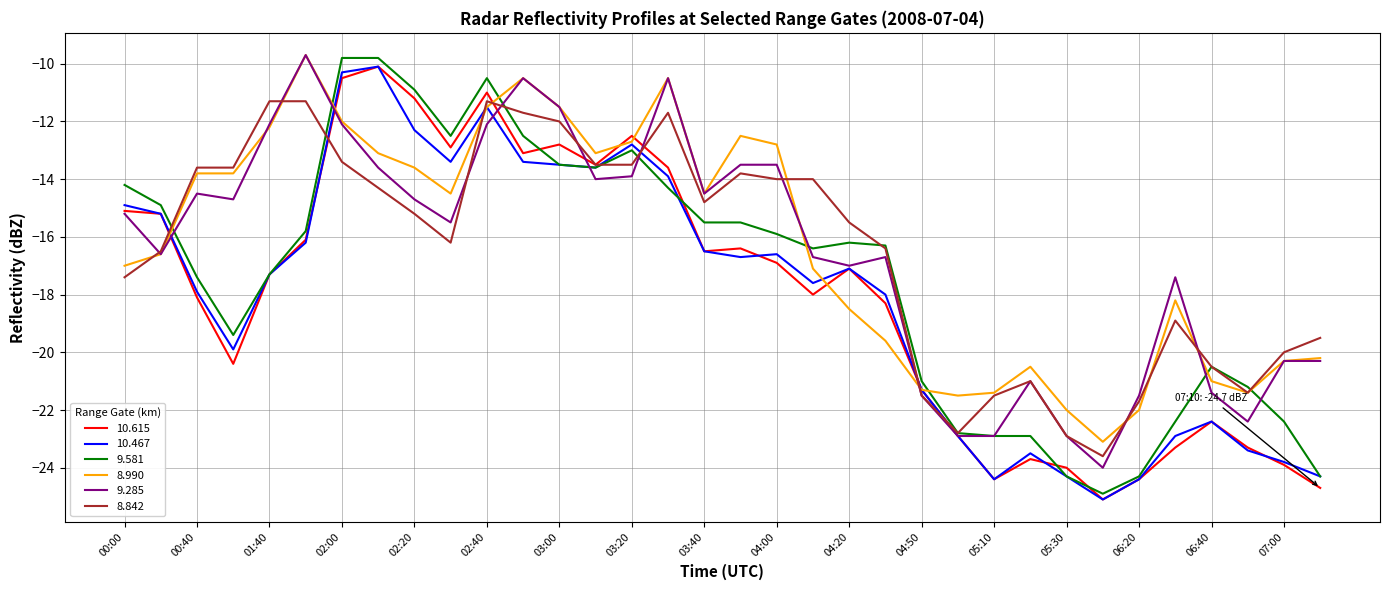

What is the greatest value displayed?

-9.7